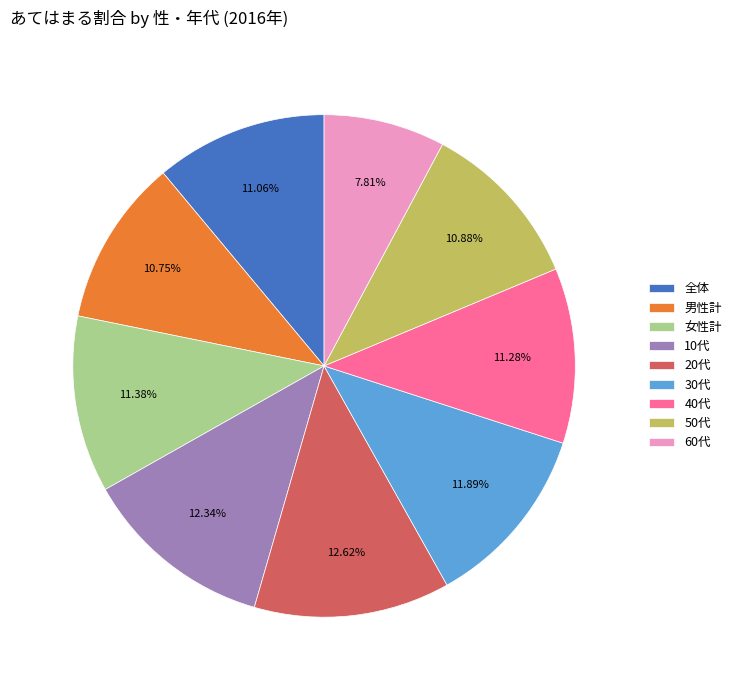

Count the number of slices in the pie.

9